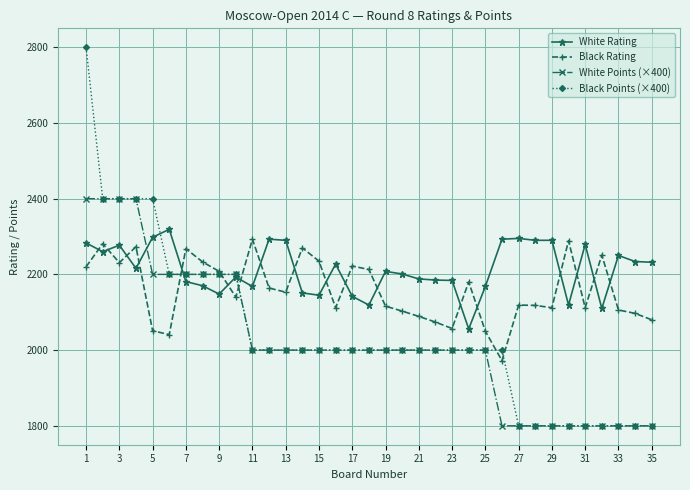

What is the value of the White Points (×400) point at the 32nd from the left?

1800